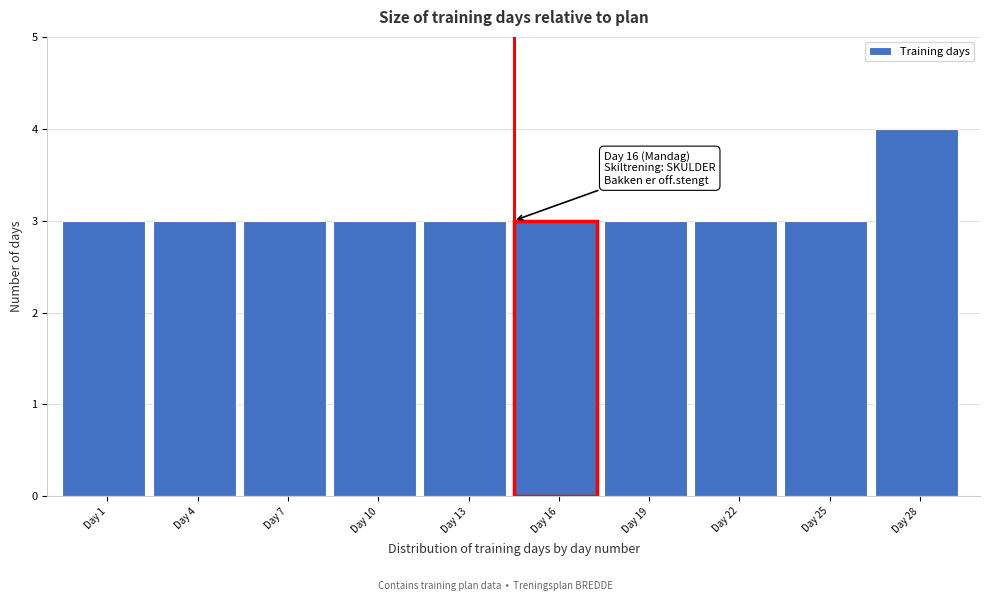

Reading right to left, list all the values displayed in this chart.

4	3	3	3	3	3	3	3	3	3